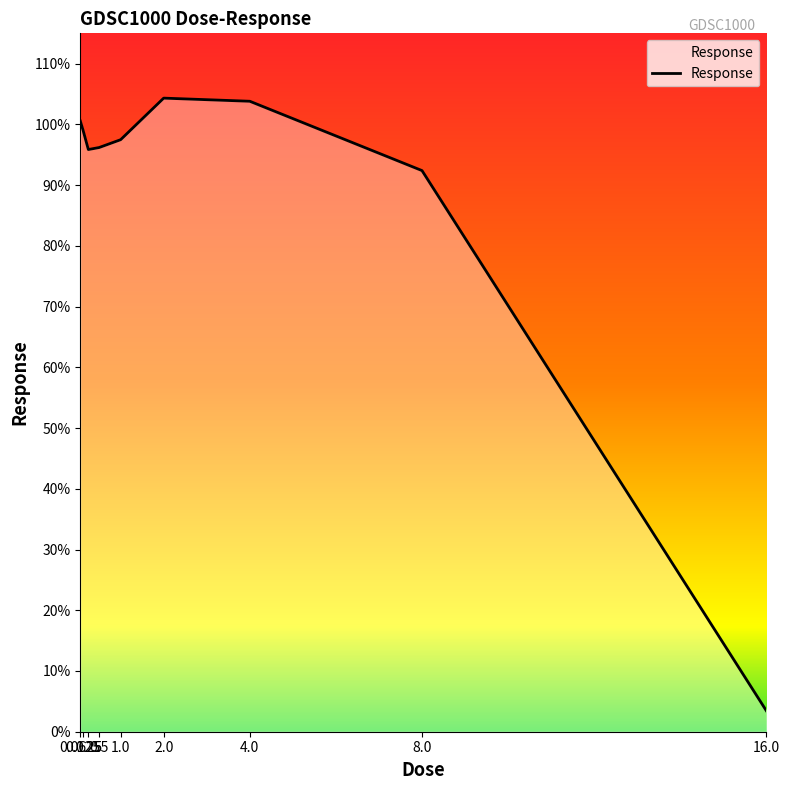

Count the number of data series in this chart.

1